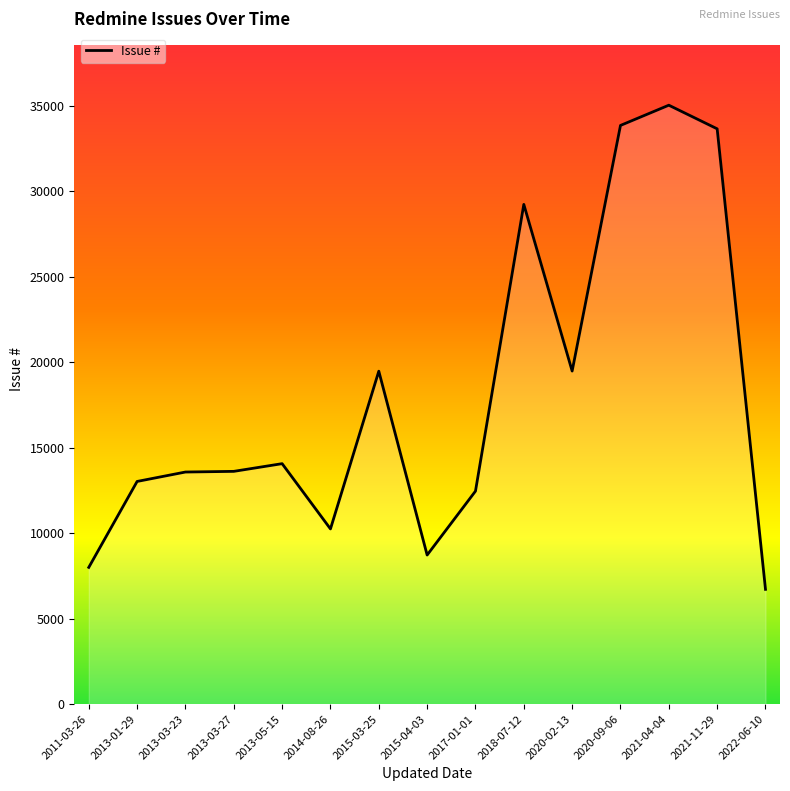

Which category has the lowest value across all series?

2022-06-10